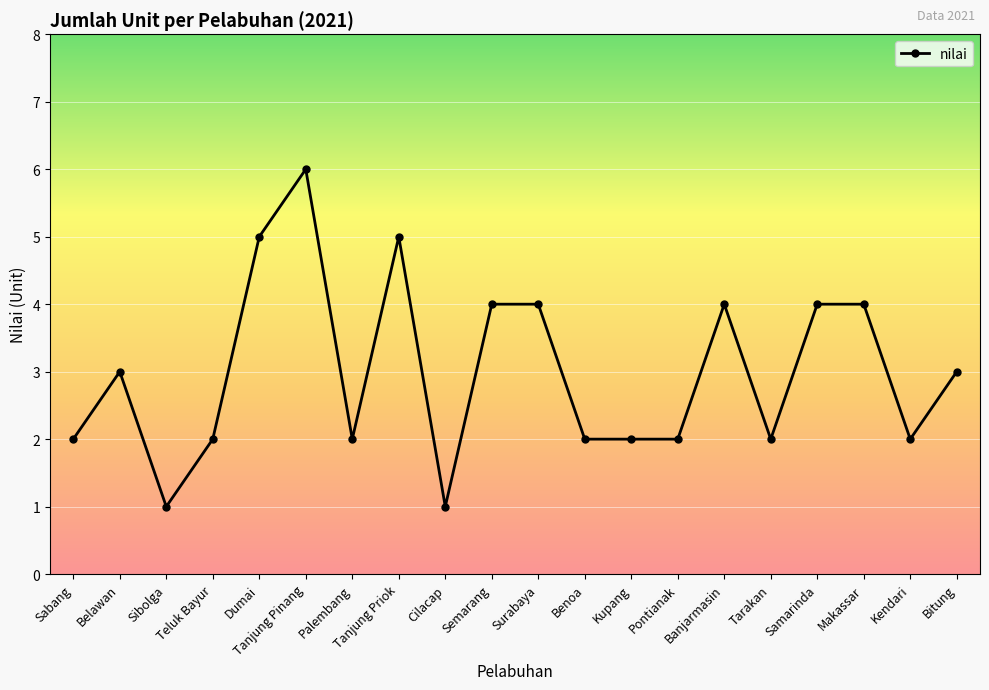

What is the difference between the second highest and second lowest values?

4